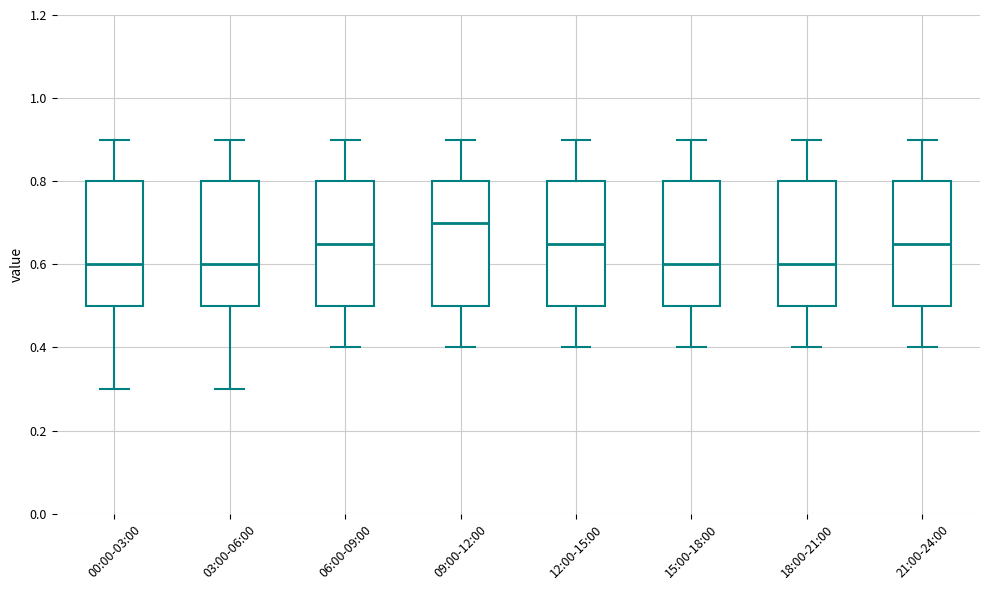

Which box's median line is the highest?

09:00-12:00